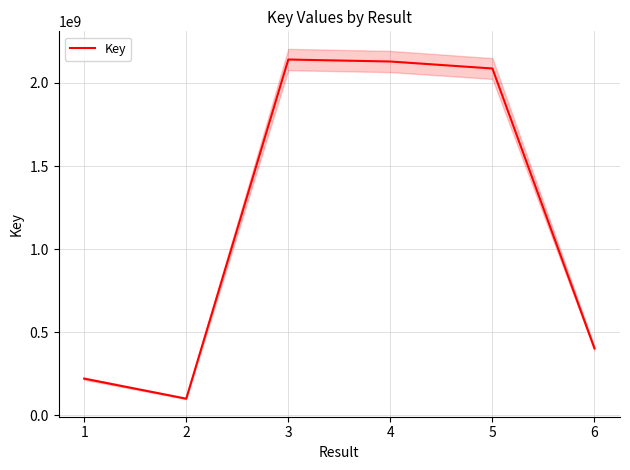

Is this an area chart (filled region under the line)?

No